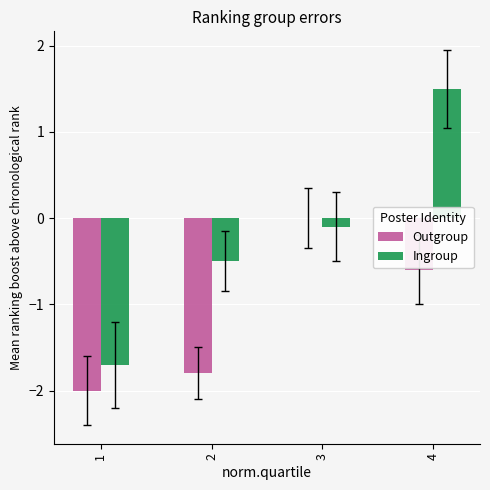

What is the sum of the Ingroup values at 1 and 2?

-2.2